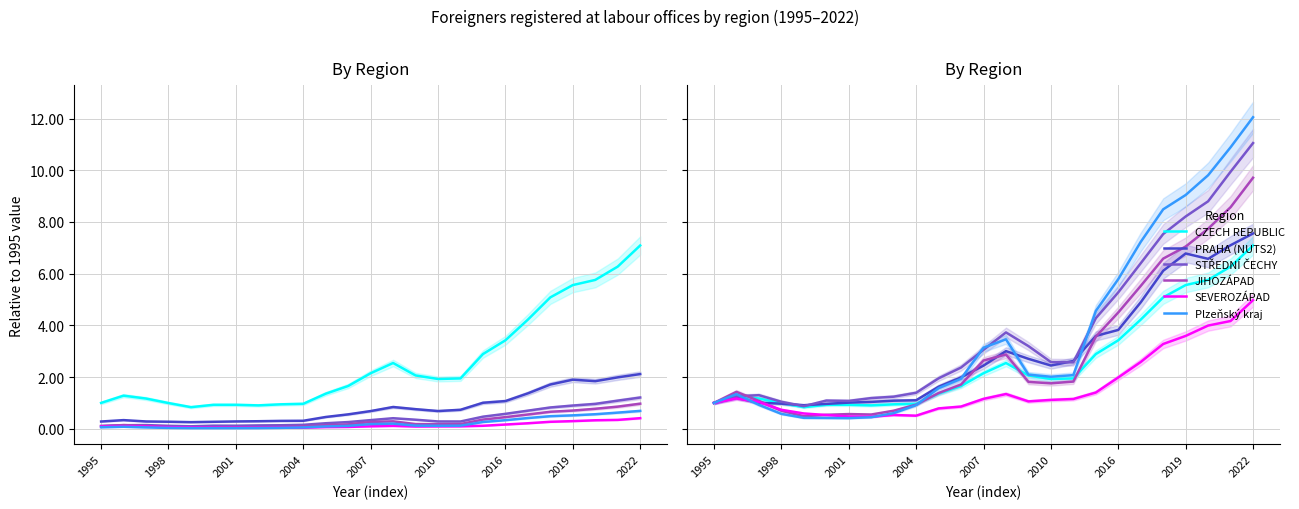

What value does the PRAHA (NUTS2) series have at 2004?

1.1